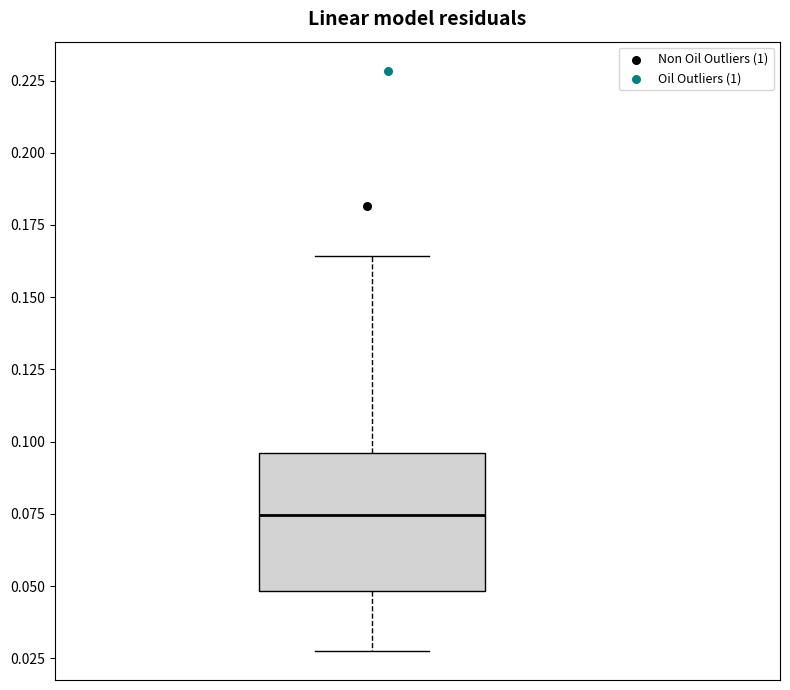

Read this box plot against the y-axis: the position of the median line, the range covered by the box, and the ends of both whiskers. The values are not printed on the chart, so give them approximately, as read against the axis.

median 0.075, box 0.050 to 0.095, whiskers 0.030 to 0.165